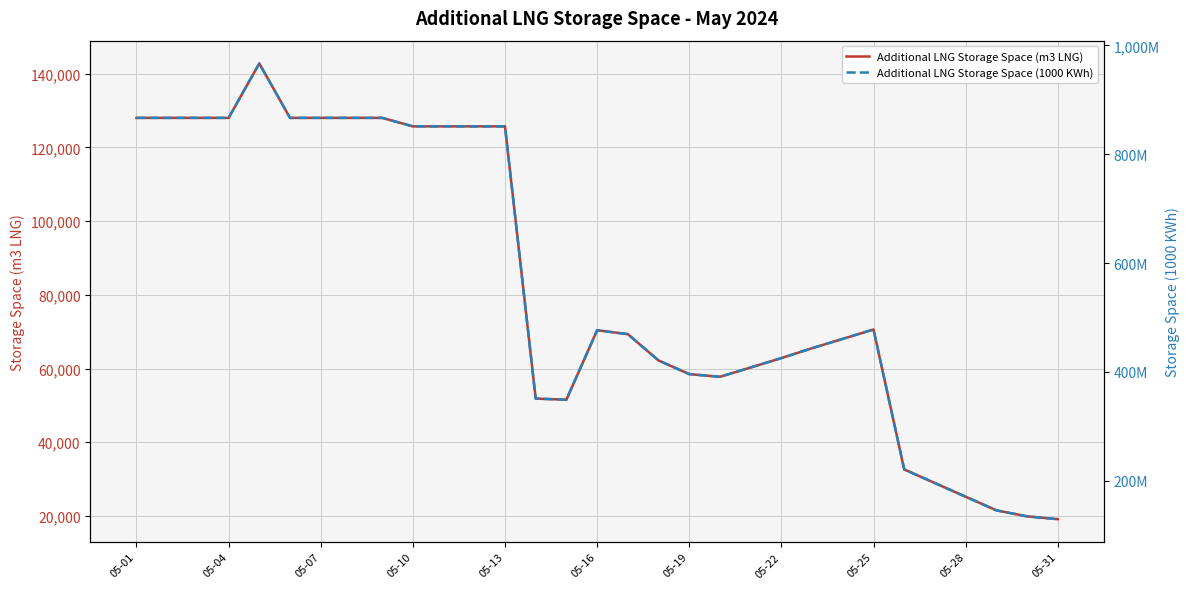

What is the minimum value for Additional LNG Storage Space (m3 LNG)?

19133